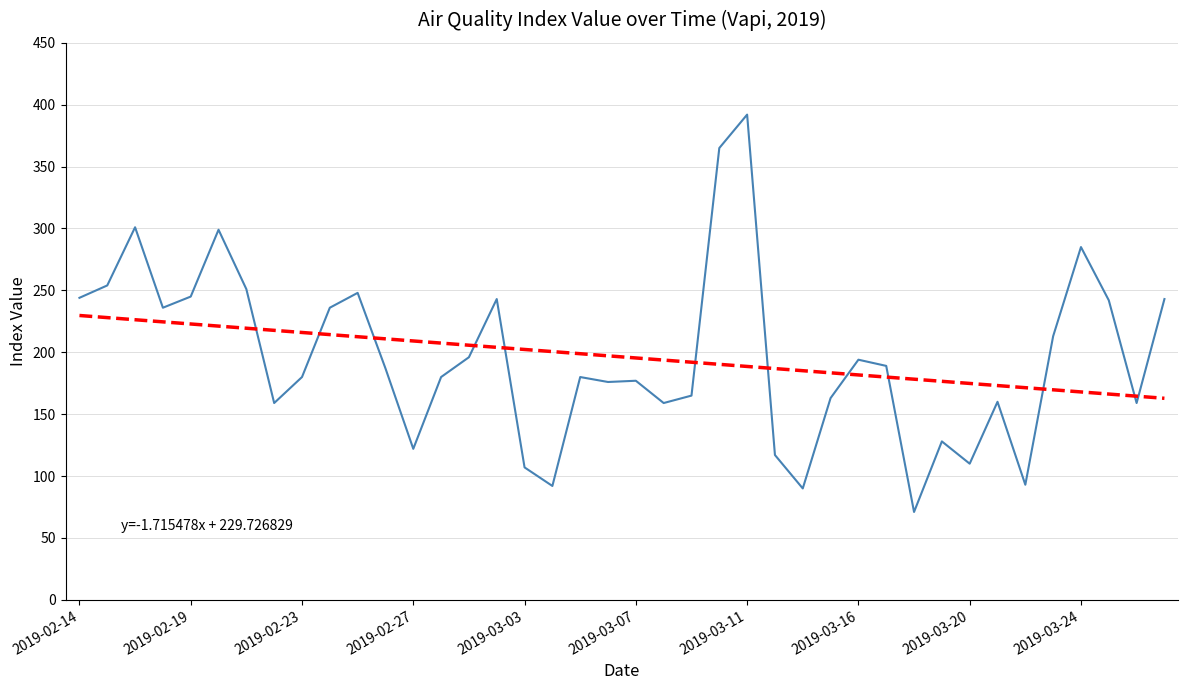

What is the greatest value displayed?

392.0